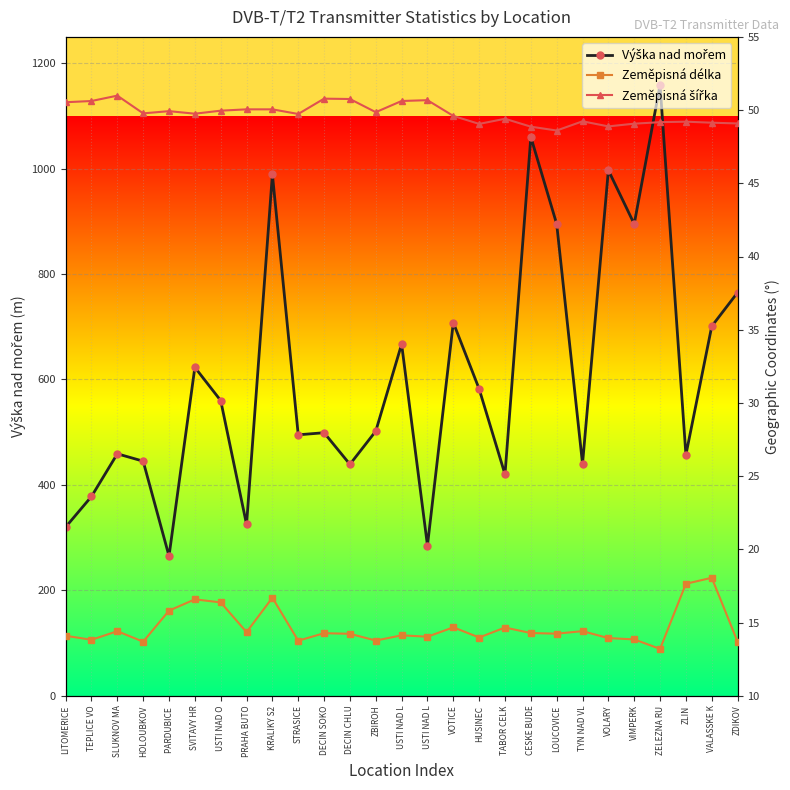

How many values in the Zeměpisná šířka series exceed 49?

24